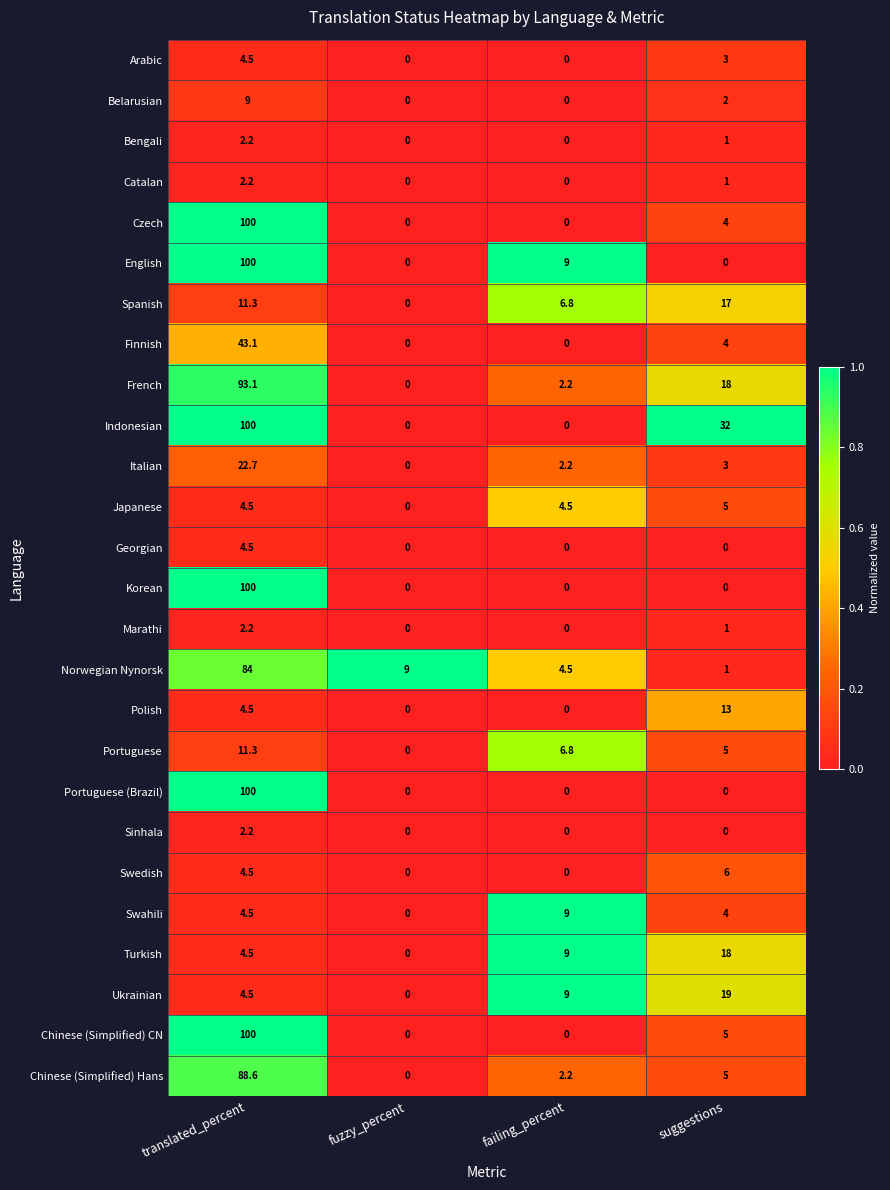

What is the approximate value of Chinese (Simplified) Hans at translated_percent?

88.6